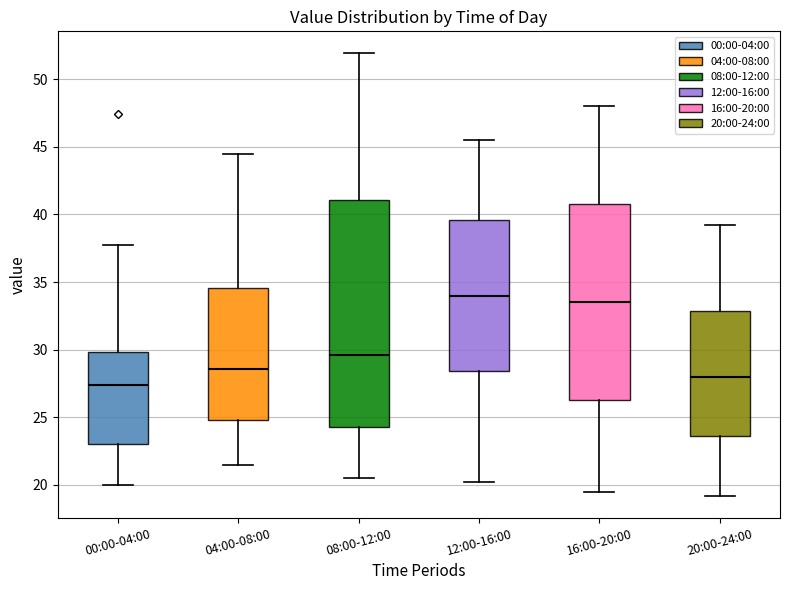

Reading left to right, transcribe this box plot: for each box, give where its median line is, the range the box spans, and where its two whiskers end, as read against the y-axis. The values are not printed on the chart, so give them approximately, as read against the axis.

00:00-04:00: median 27.5, box 23.0 to 30.0, whiskers 20.0 to 37.5
04:00-08:00: median 28.5, box 25.0 to 34.5, whiskers 21.5 to 44.5
08:00-12:00: median 29.5, box 24.5 to 41.0, whiskers 20.5 to 52.0
12:00-16:00: median 34.0, box 28.5 to 39.5, whiskers 20.0 to 45.5
16:00-20:00: median 33.5, box 26.5 to 41.0, whiskers 19.5 to 48.0
20:00-24:00: median 28.0, box 23.5 to 33.0, whiskers 19.0 to 39.0